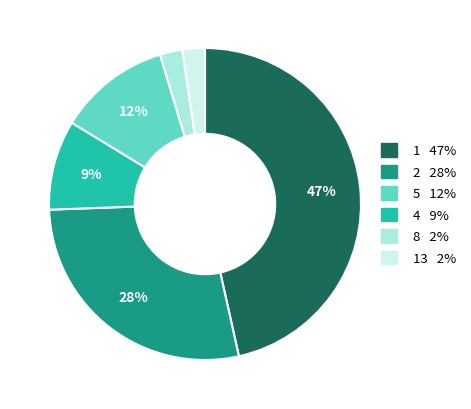

To the nearest percent, what is the average slice percentage?

17%